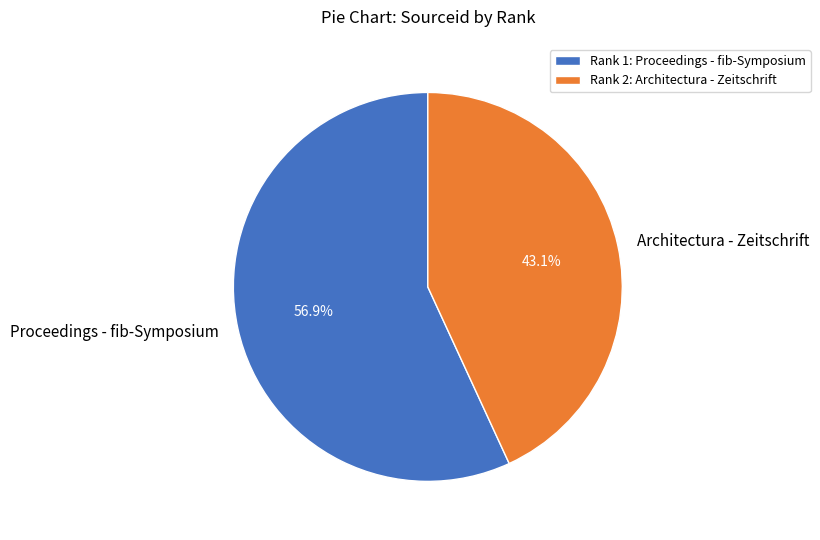

Rank the categories by value from lowest to highest.

Architectura - Zeitschrift, Proceedings - fib-Symposium